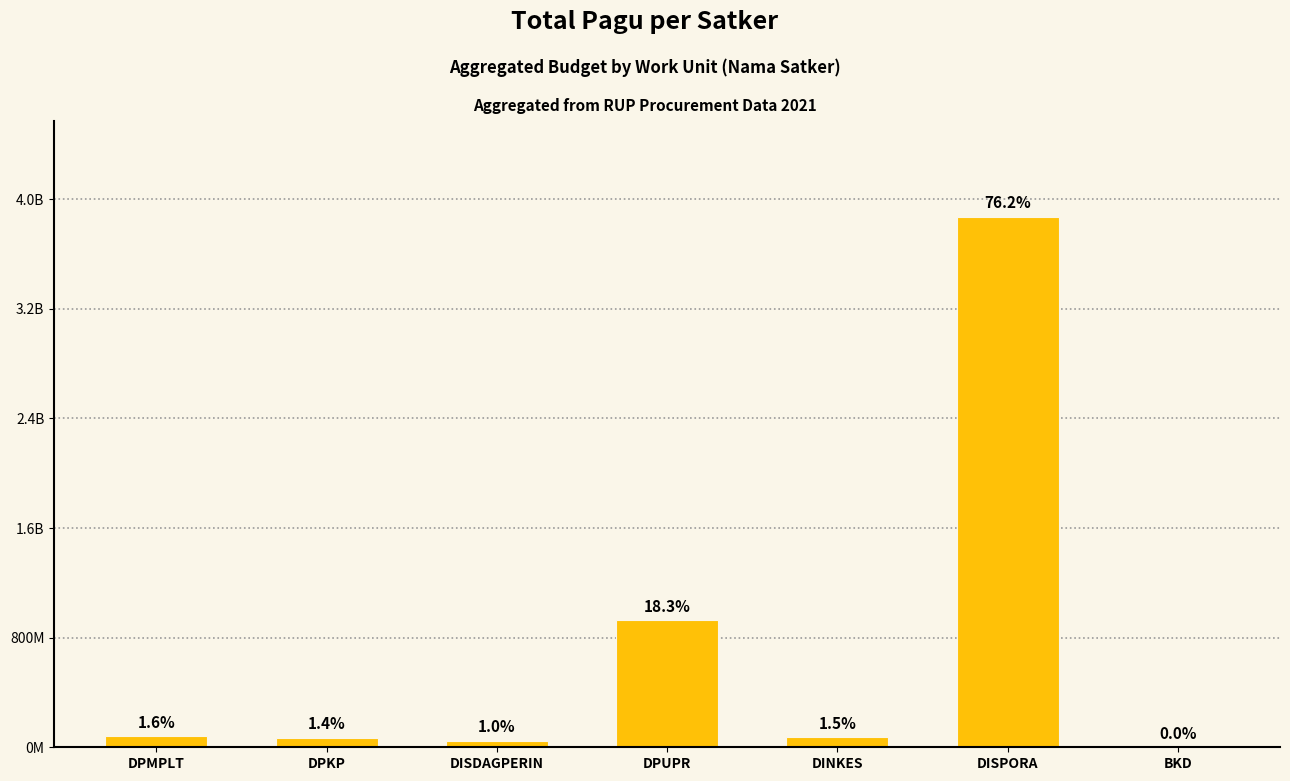

What is the sum of the values at DISPORA and BKD?

3876241413